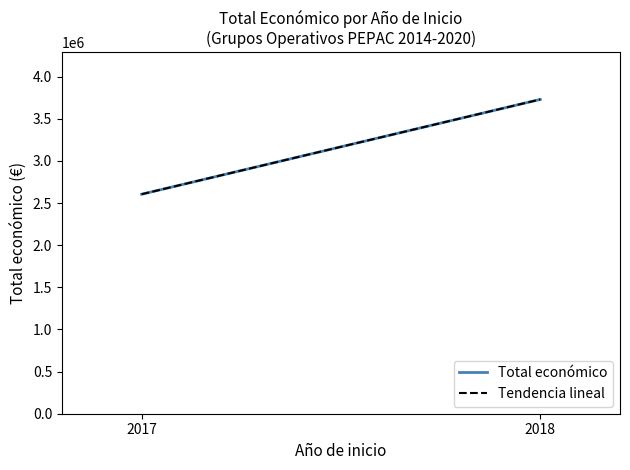

Reading left to right, list all the values displayed in this chart.

Total económico: 2604283	3728998
Tendencia lineal: 2604283	3728998